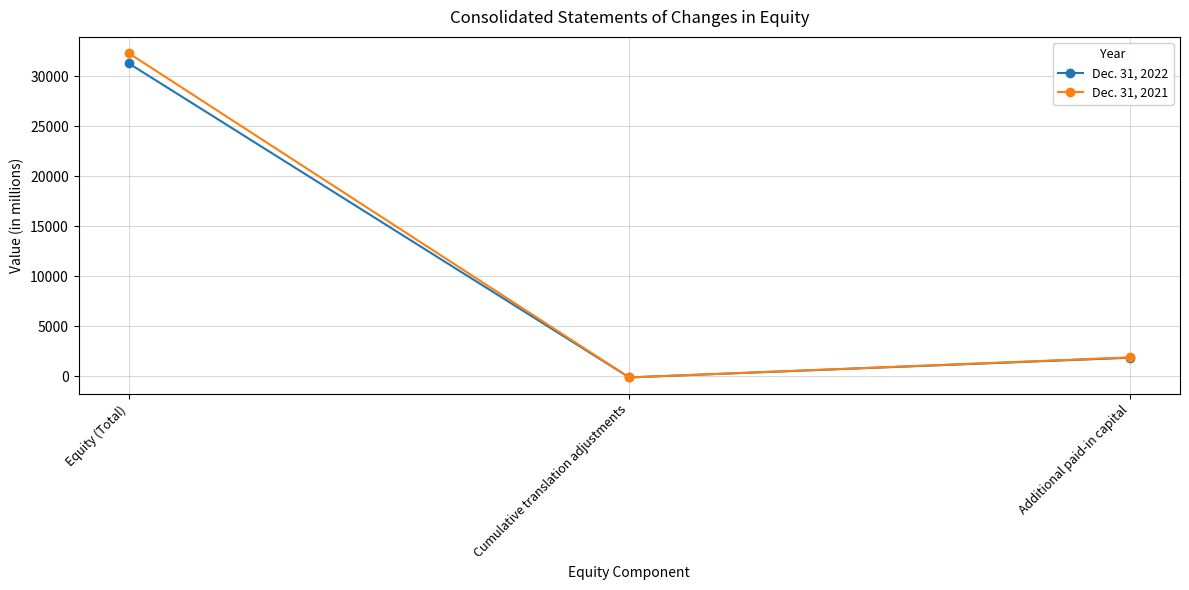

What is the label of the 3rd point from the right?

Equity (Total)